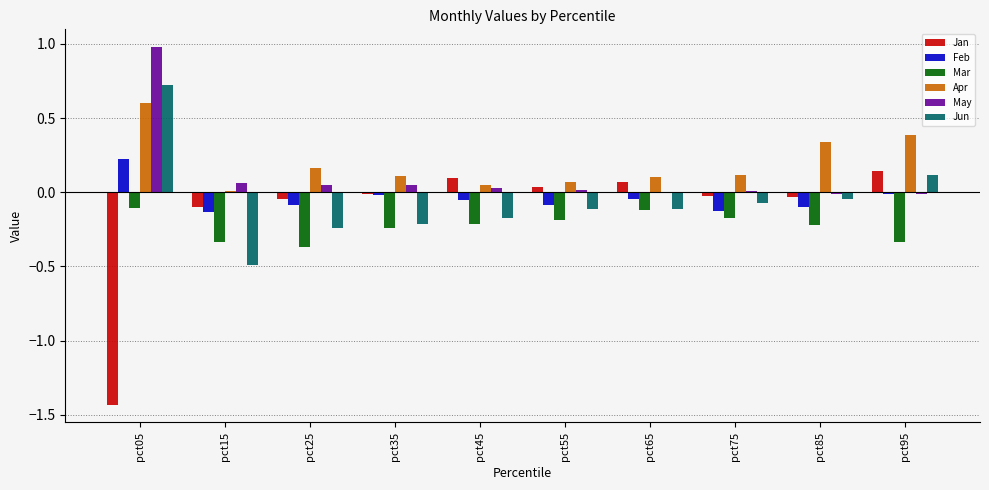

Are the bars grouped side by side (vs. stacked)?

Yes